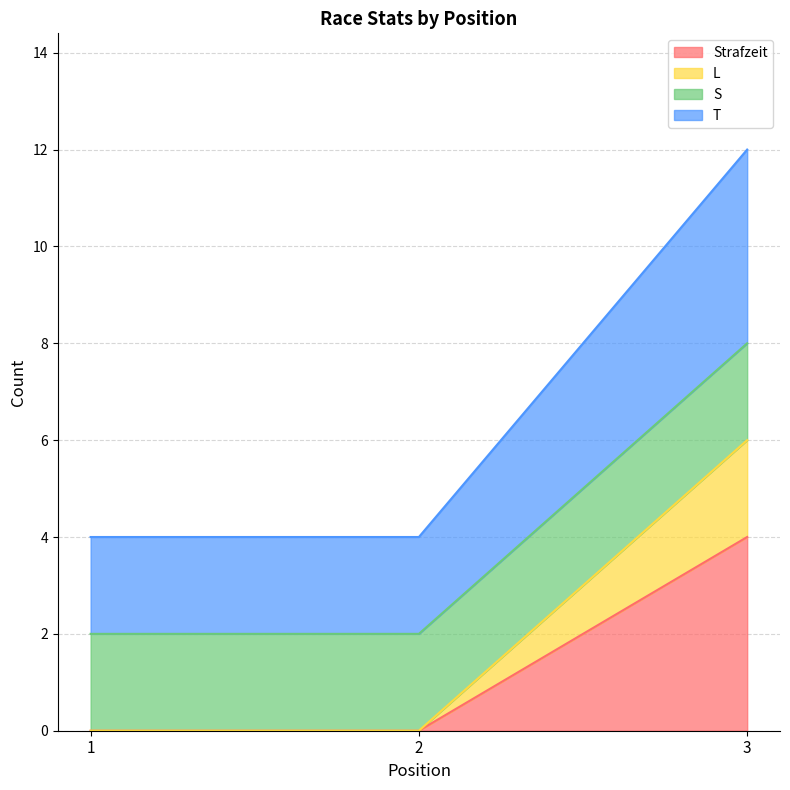

At which category is the sum across all series the highest?

3